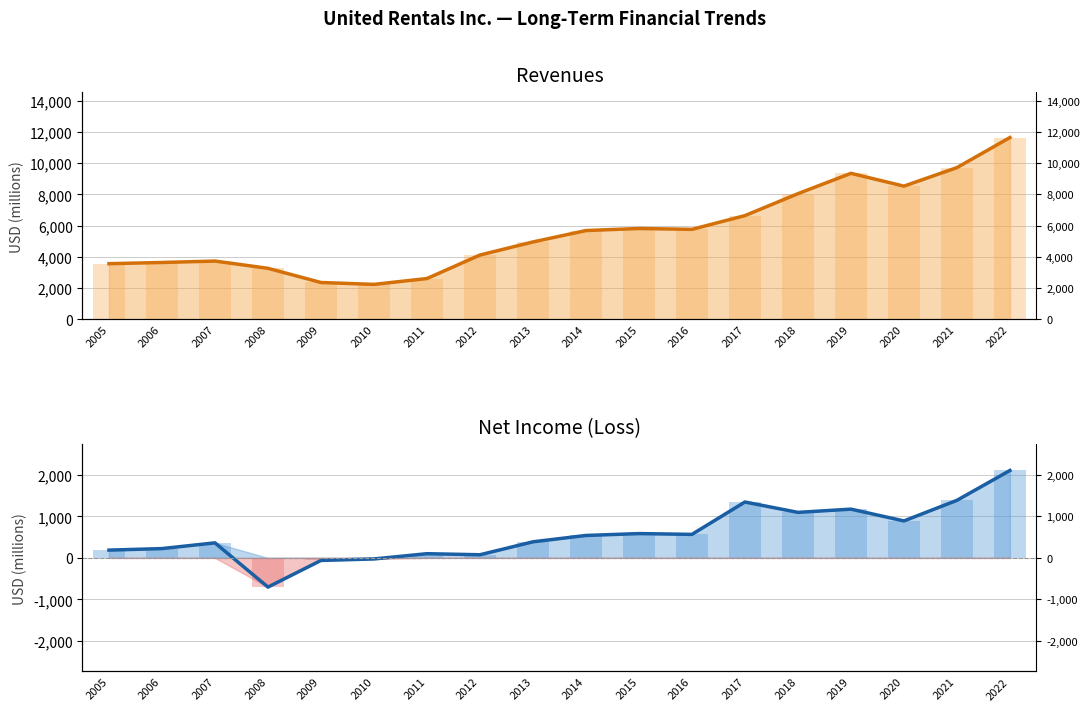

What is the average value of the Net income (loss) trend series?

568